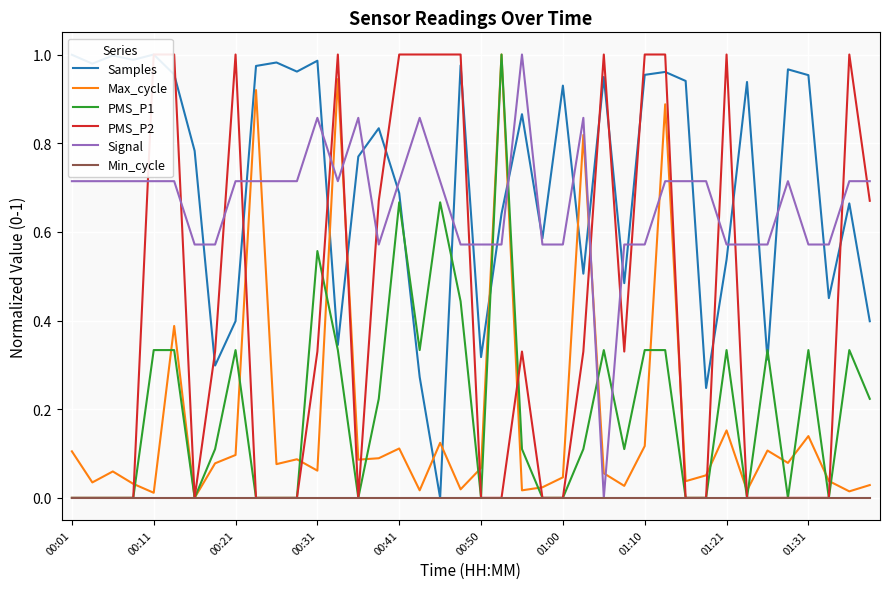

Is it true that Min_cycle equals 0.0 at 00:01?

True